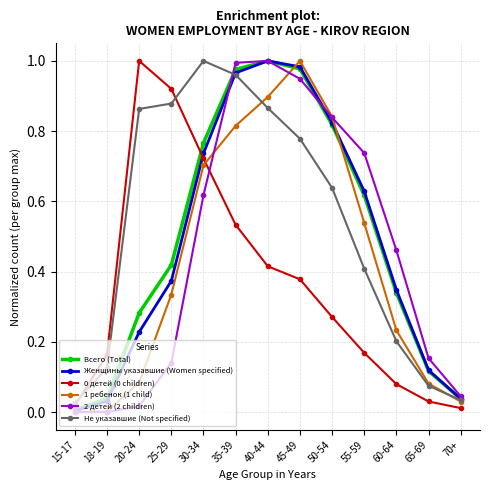

Which category has the highest value in the 1 ребенок (1 child) series?

45-49